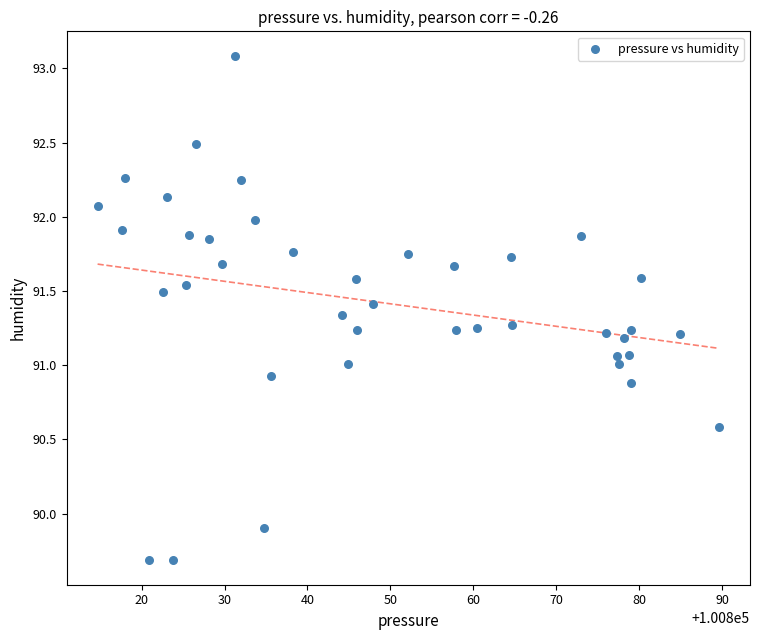

What is the range of X values (max minus min)?

74.9